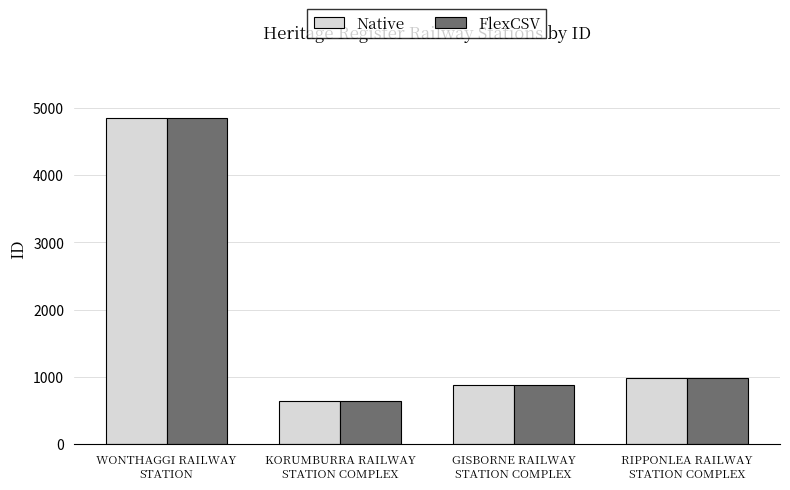

Is it true that FlexCSV equals 4851 at WONTHAGGI RAILWAY
STATION?

True